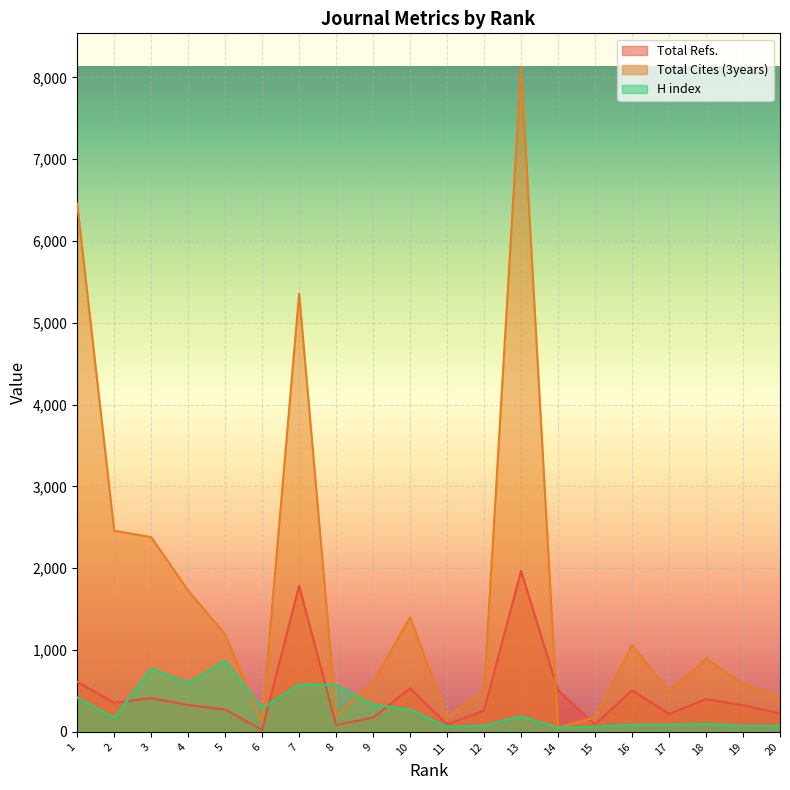

At which label does Total Cites (3years) first exceed 894?

1